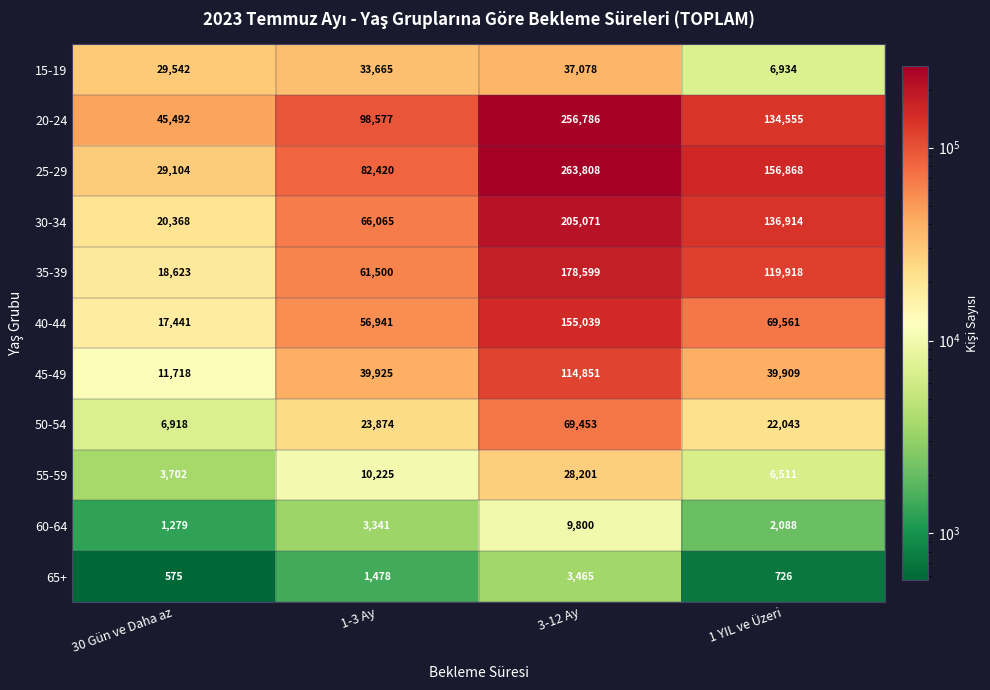

The value of 15-19 at 1-3 Ay is 50415. True or false?

False